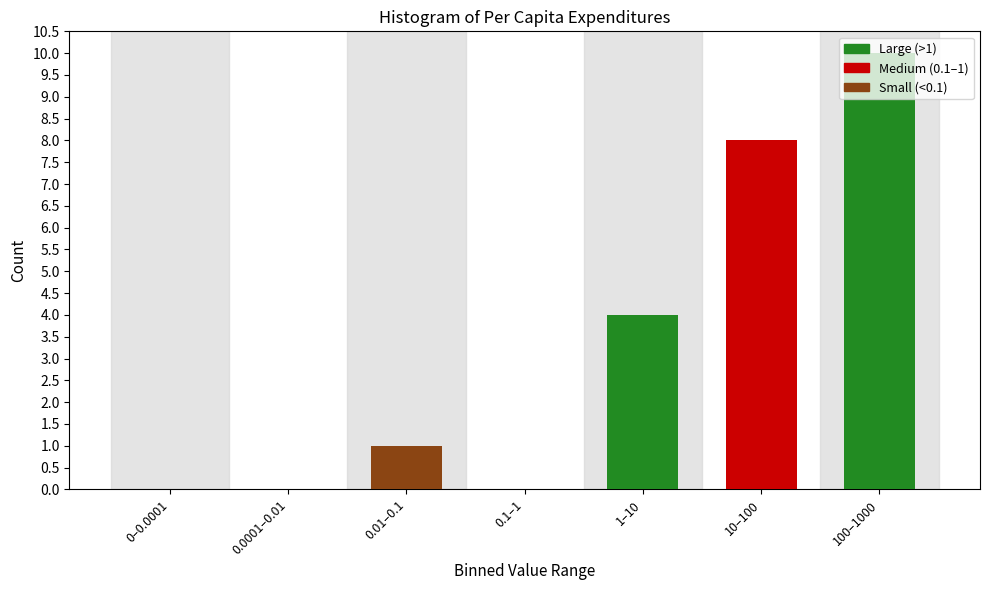

At which category does the chart reach its peak across all series?

100–1000